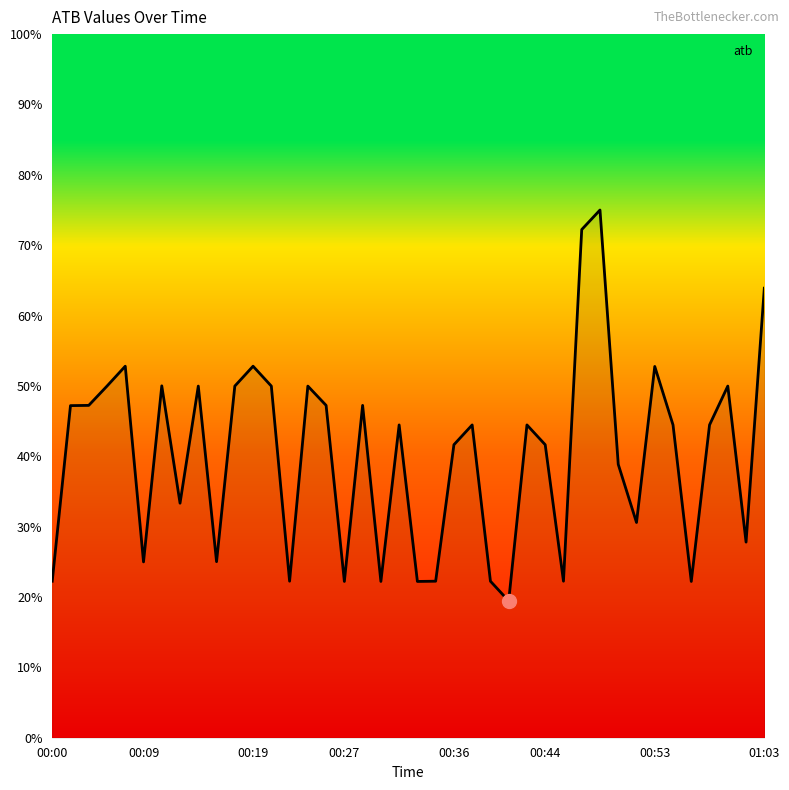

How many lines are shown in the chart?

1